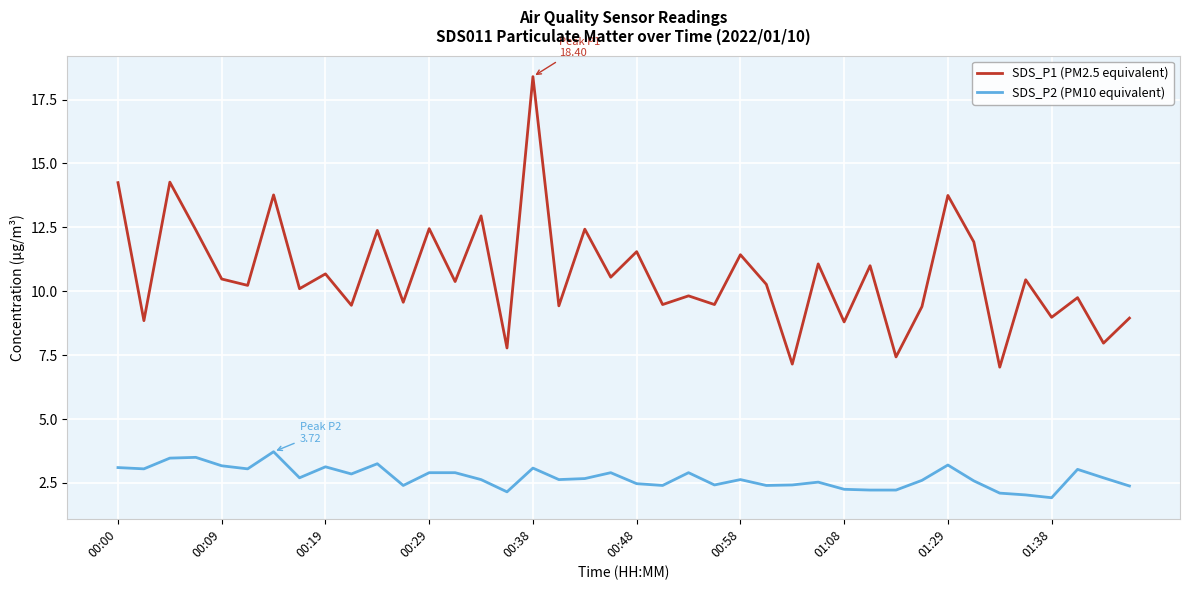

True or false: SDS_P1 (PM2.5 equivalent) and SDS_P2 (PM10 equivalent) cross at least once.

False